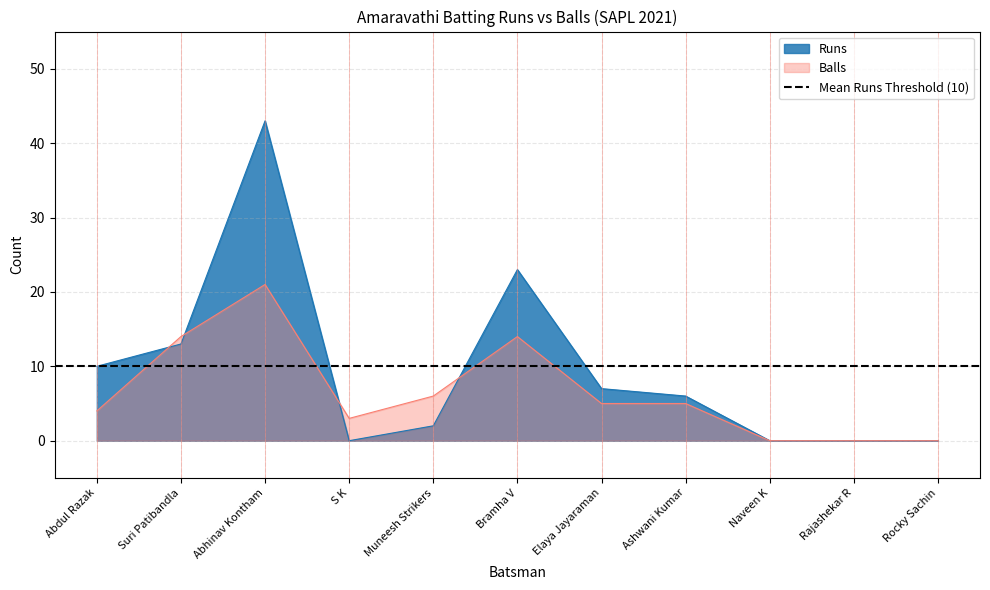

True or false: Balls has more than 2 points higher than both neighbors.

False